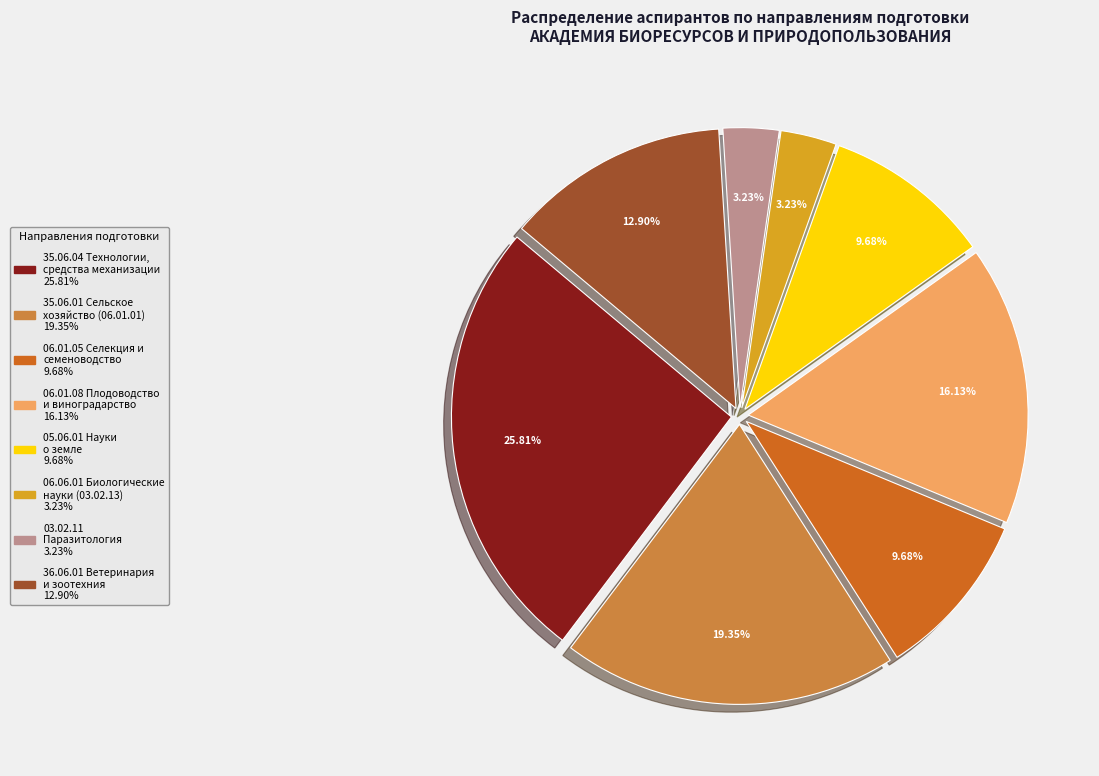

Which has a higher value, 35.06.04 Технологии, средства механизации or 03.02.11 Паразитология?

35.06.04 Технологии, средства механизации